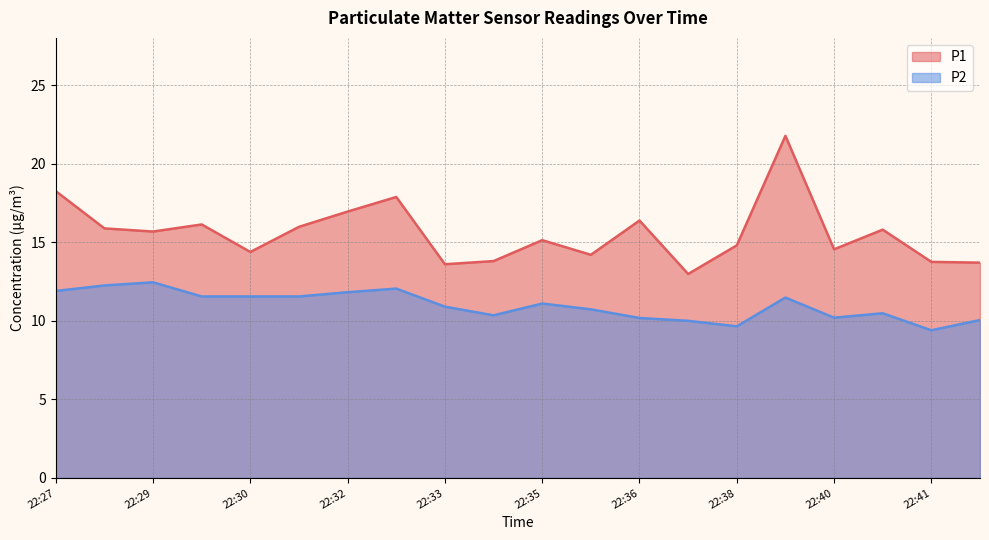

What is the difference between the maximum and minimum values in the P2 series?

3.0